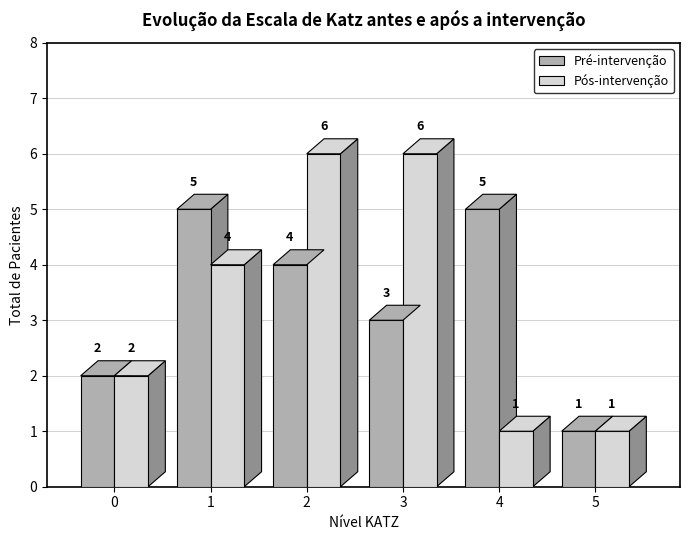

What is the lowest value of the Pré-intervenção series?

1